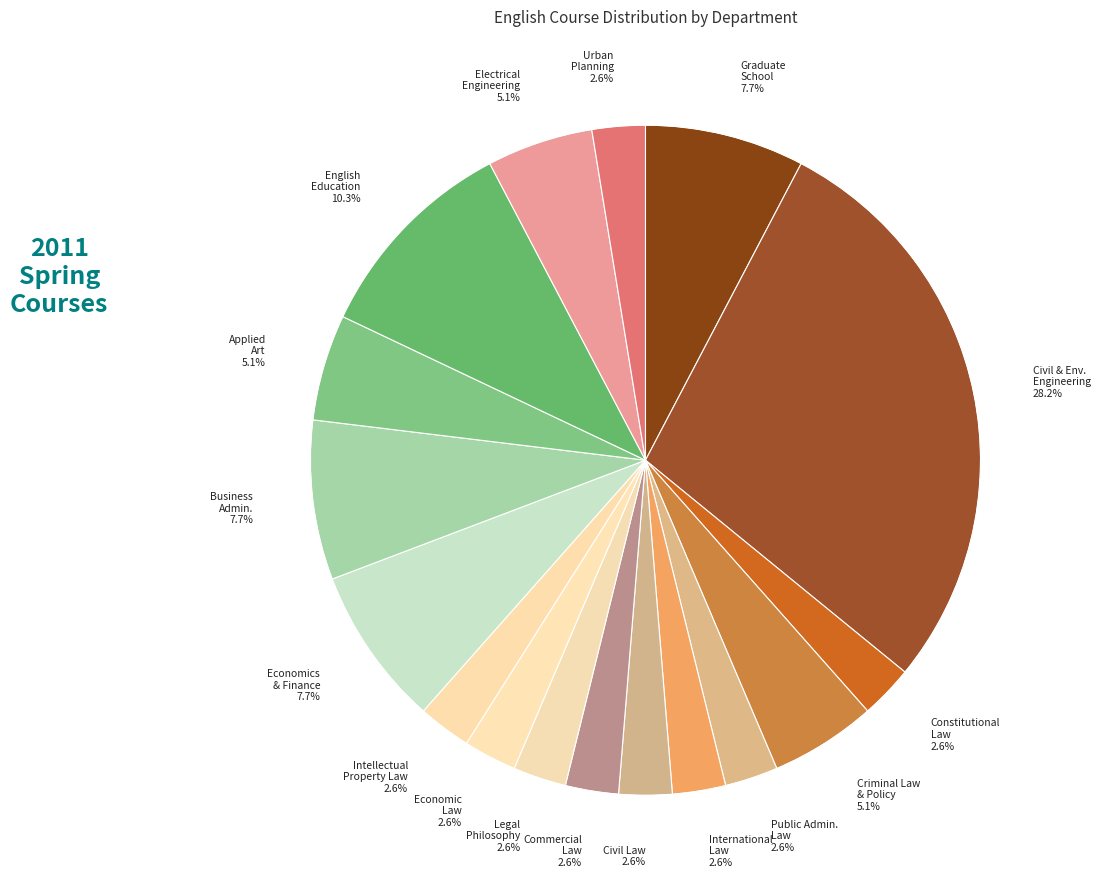

Is there a majority slice in this chart?

No